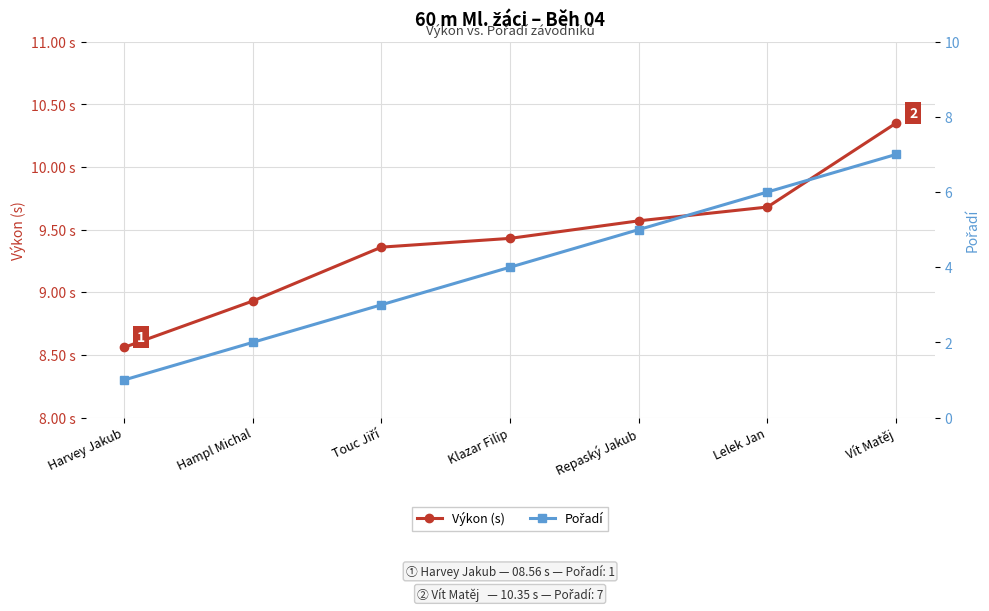

What is the average value of the Pořadí series?

4.0